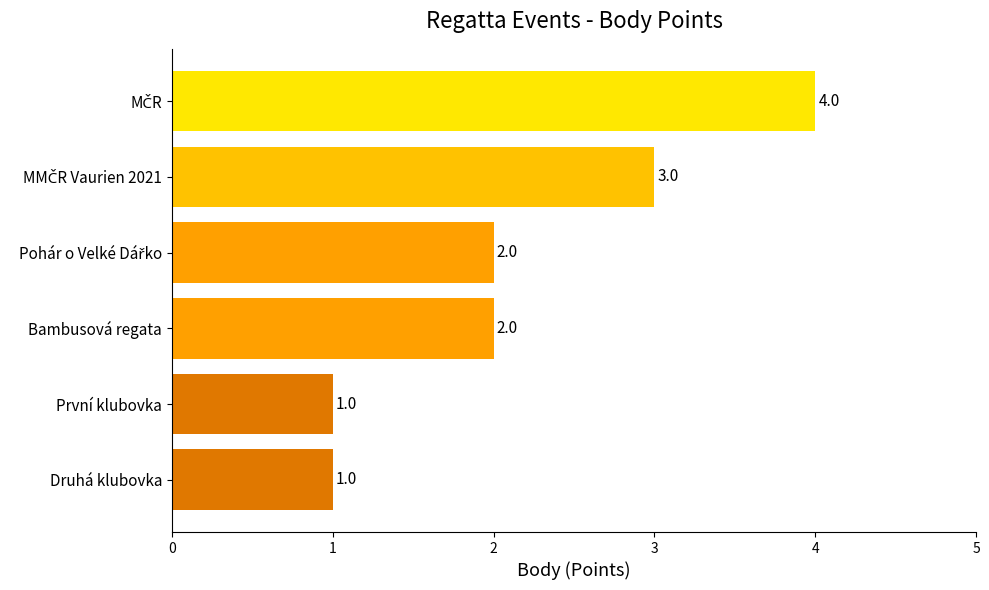

How many bars are there in total?

6